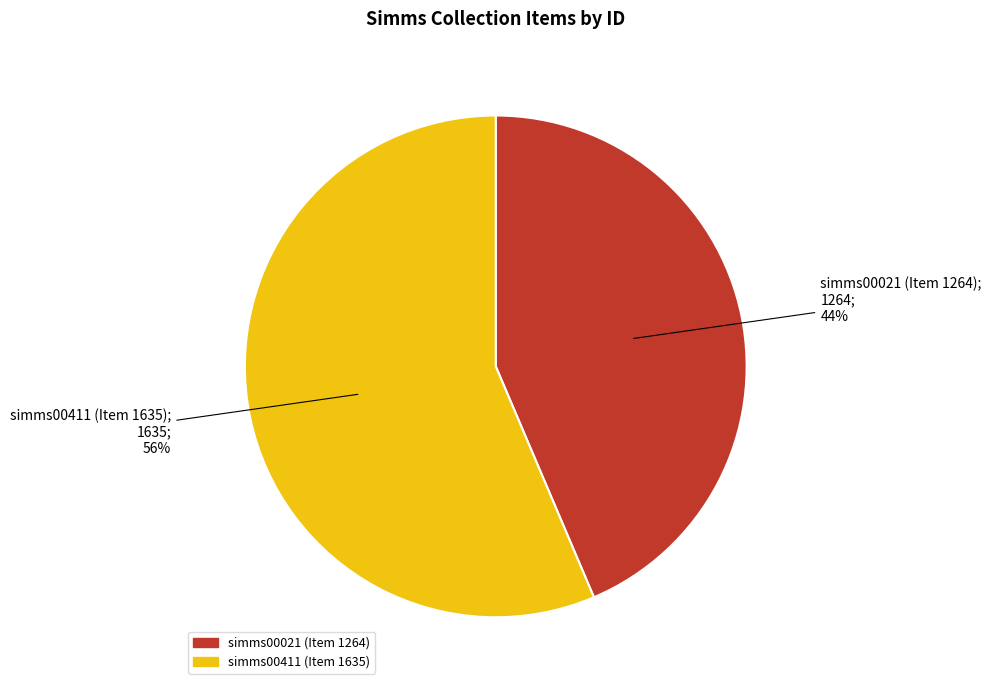

How many slices are in this pie chart?

2